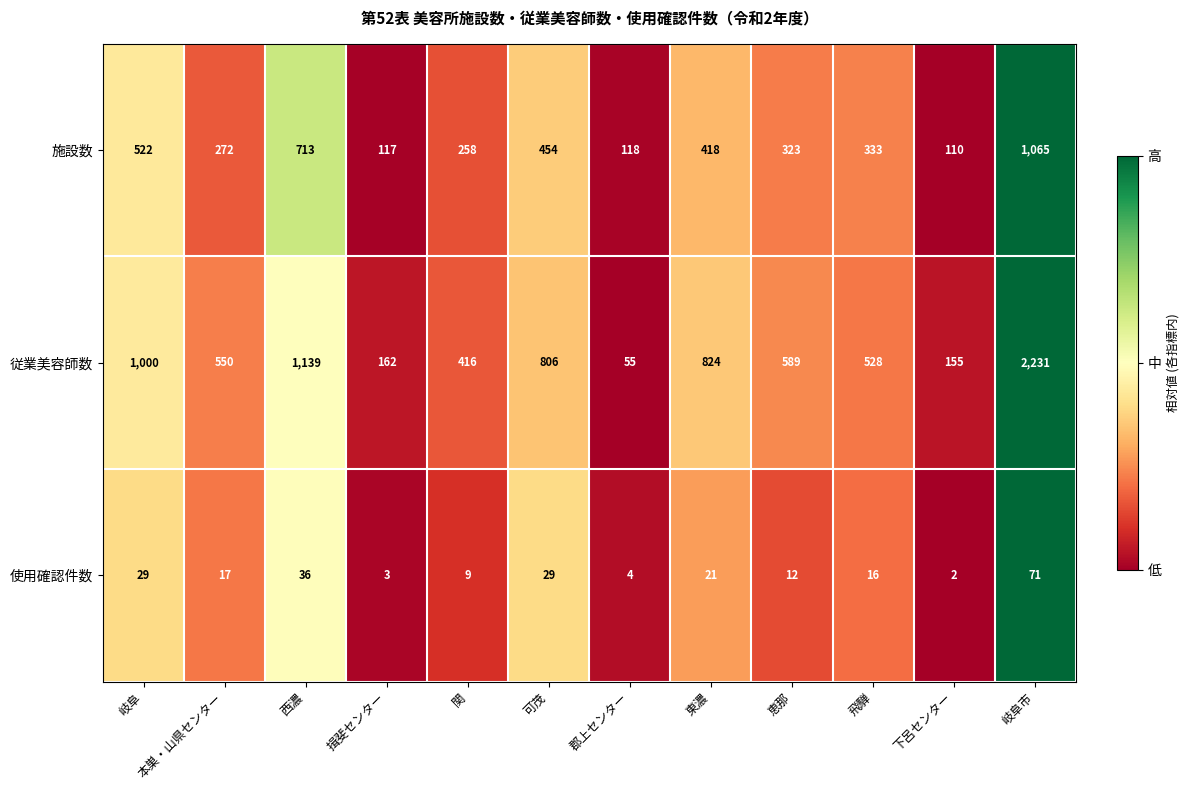

At 岐阜市, list the series in order from largest to smallest.

従業美容師数, 施設数, 使用確認件数